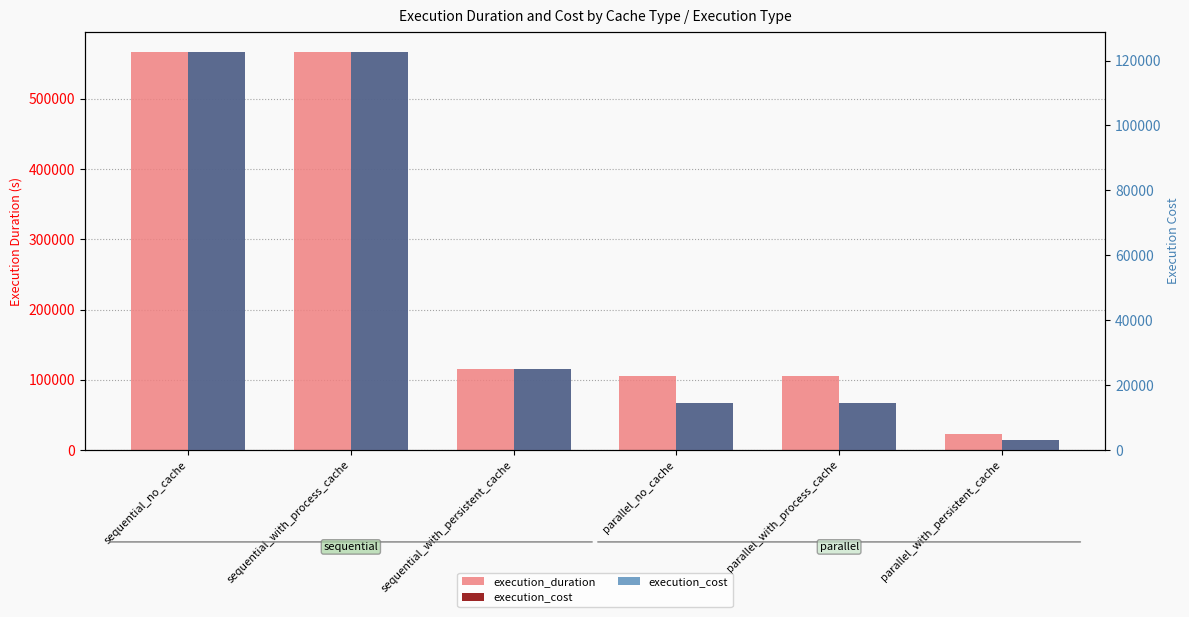

How many data points in execution_cost are above 24901?

2